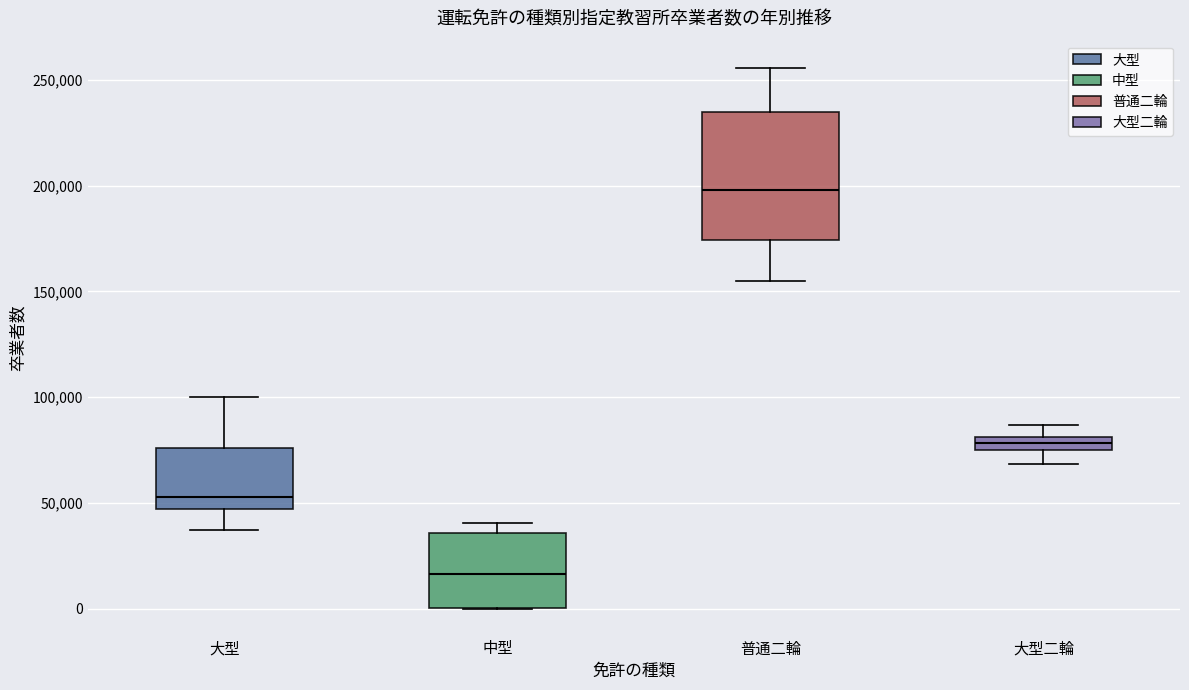

Which box is the tallest, from its lower edge to its upper edge?

普通二輪